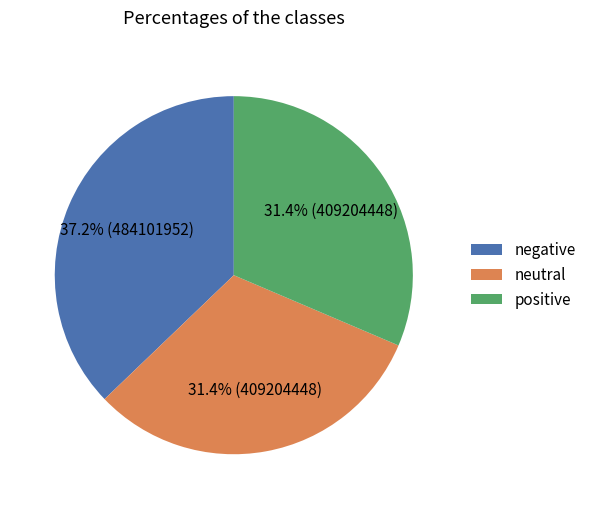

Is the sum of neutral and negative greater than half?

Yes